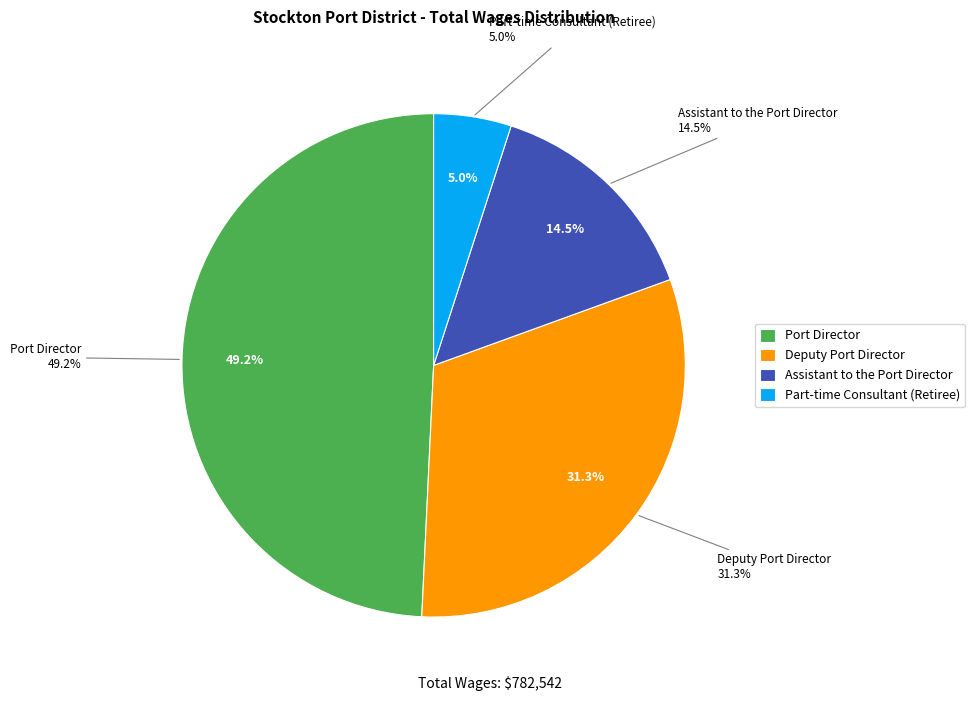

Which slice is the largest?

Port Director